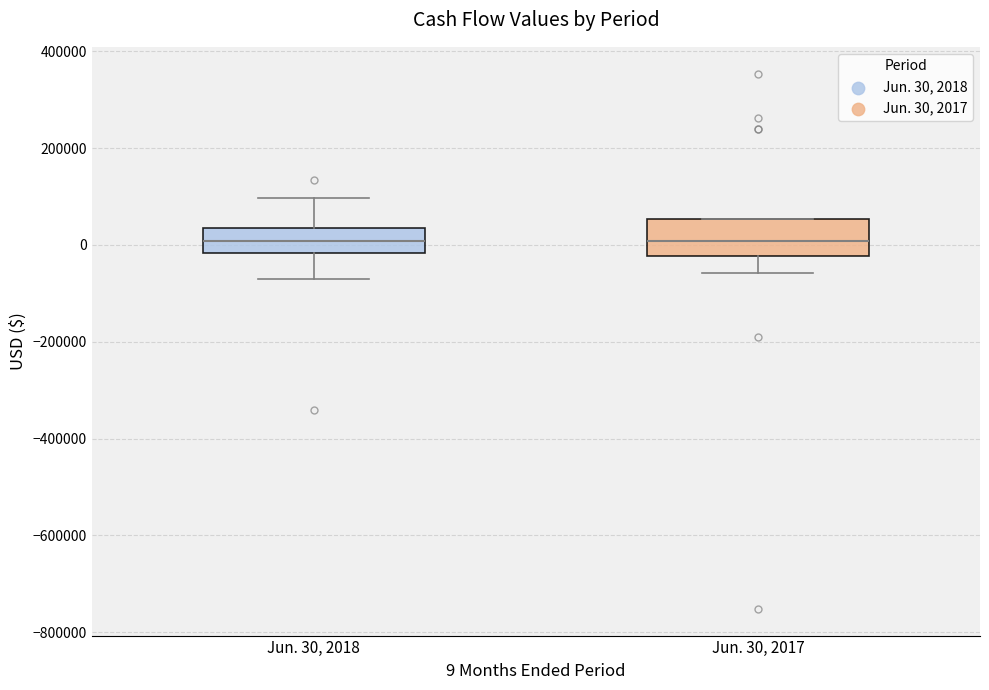

Which box is the tallest, from its lower edge to its upper edge?

Jun. 30, 2017